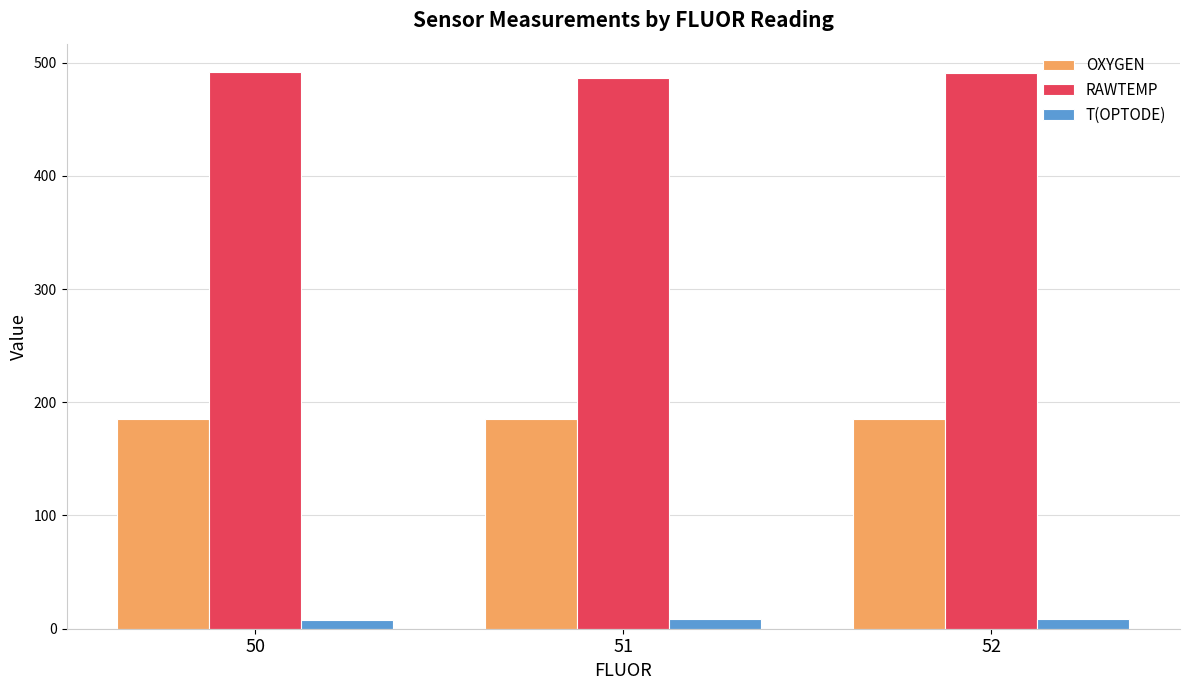

Rank the series by their average value, from highest to lowest.

RAWTEMP, OXYGEN, T(OPTODE)